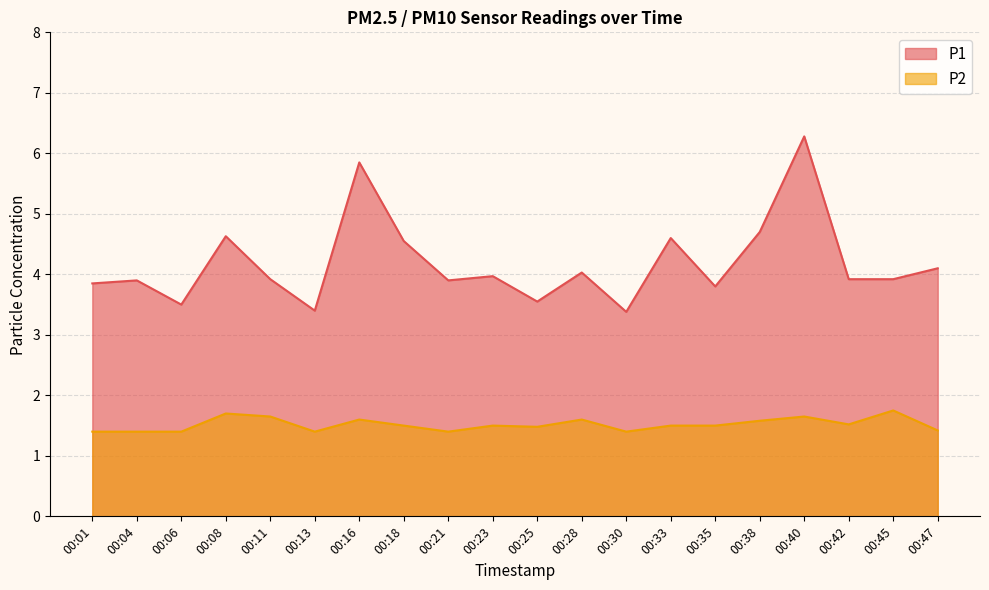

Read the P2 value at 00:13.

1.4